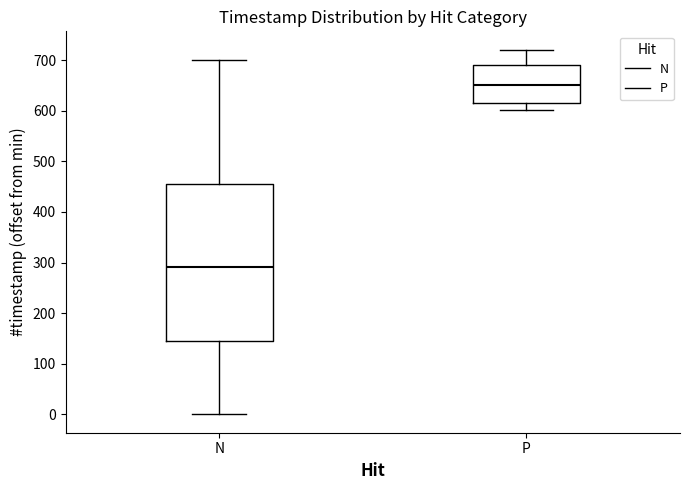

Which box has the lowest median line?

N